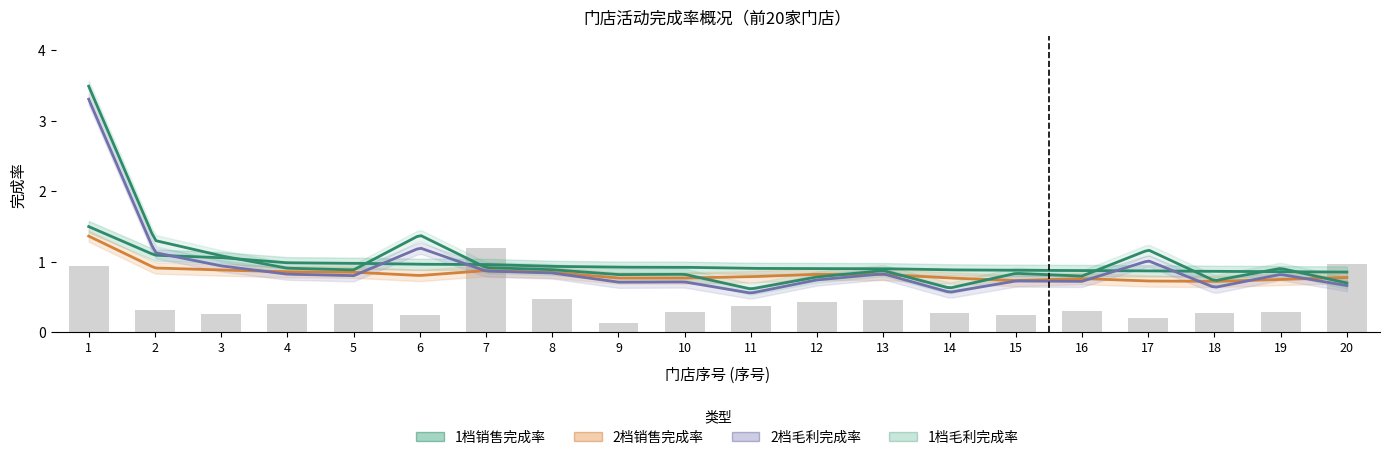

How many groups of bars are there?

20